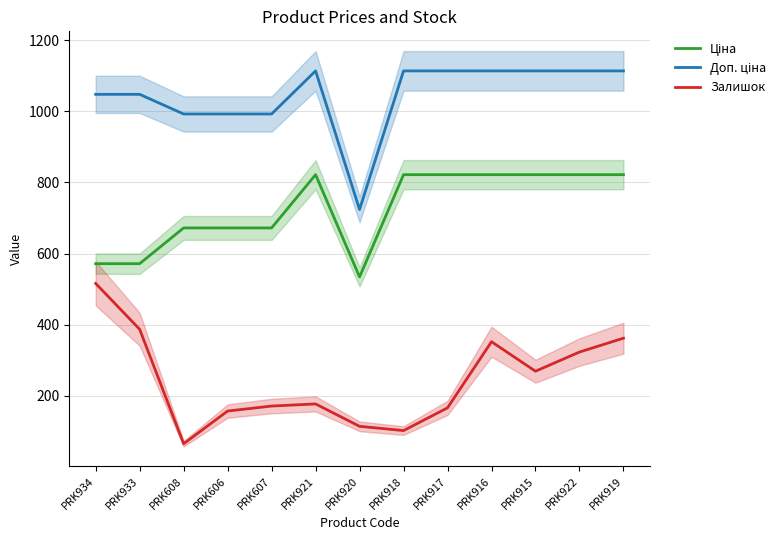

True or false: Доп. ціна and Ціна cross at least once.

False